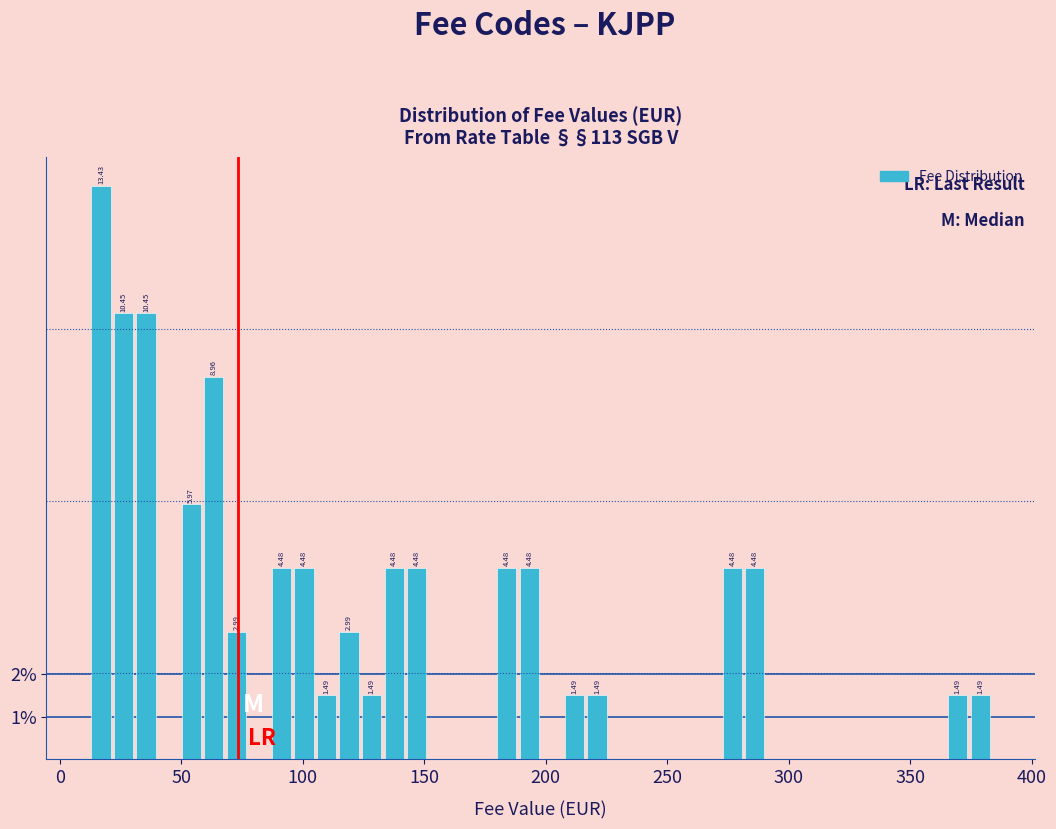

Around what value on the x-axis is the tallest bar? Give the approximate position of its centre, as read against the axis.

15